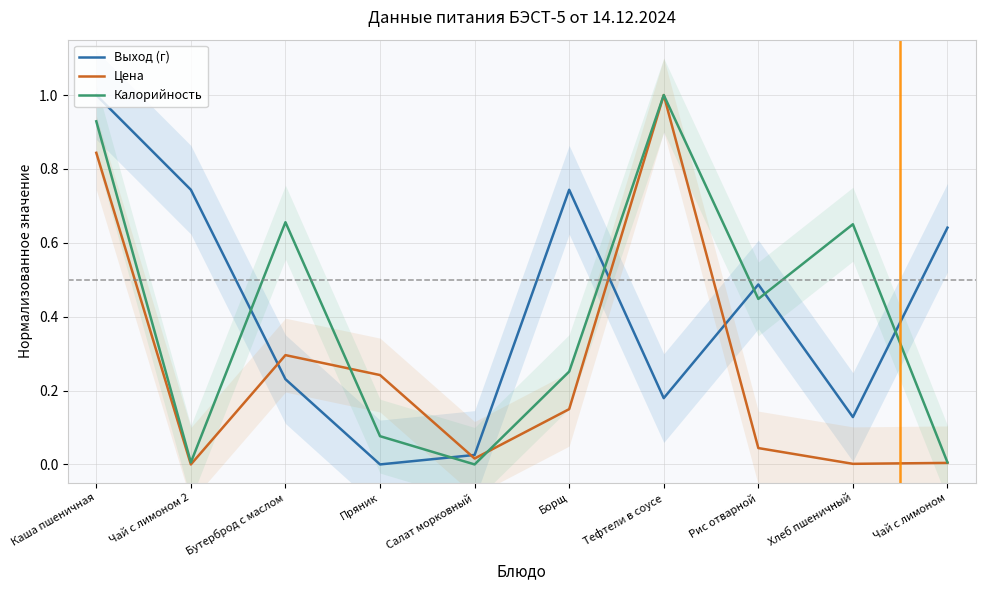

Reading left to right, extract all data points from this chart.

Выход (г): 1.0	0.7	0.2	0.0	0.0	0.7	0.2	0.5	0.1	0.6
Цена: 0.8	0.0	0.3	0.2	0.0	0.1	1.0	0.0	0.0	0.0
Калорийность: 0.9	0.0	0.7	0.1	0.0	0.3	1.0	0.4	0.7	0.0